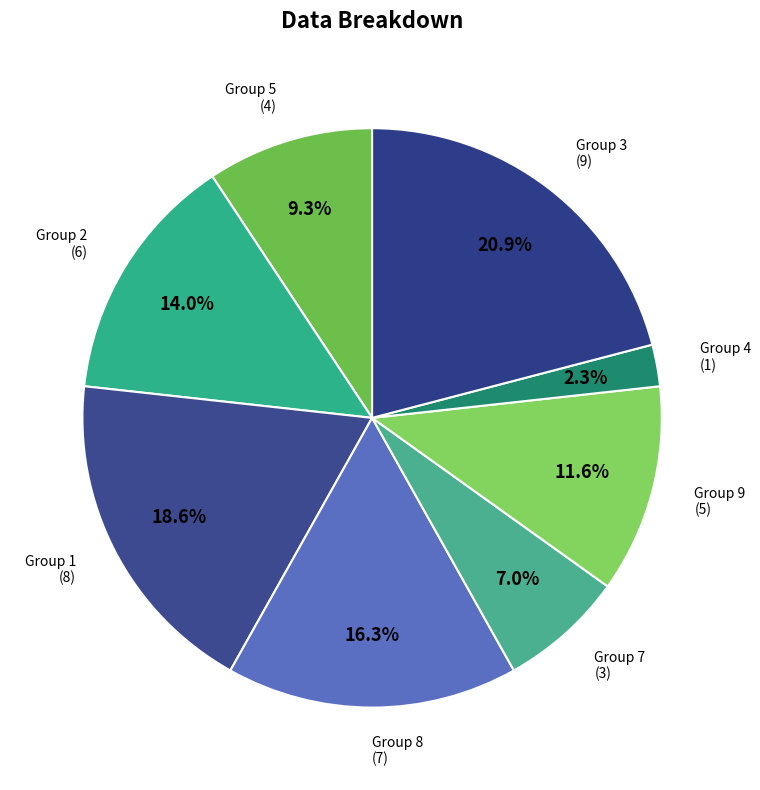

How many segments does this pie chart have?

8